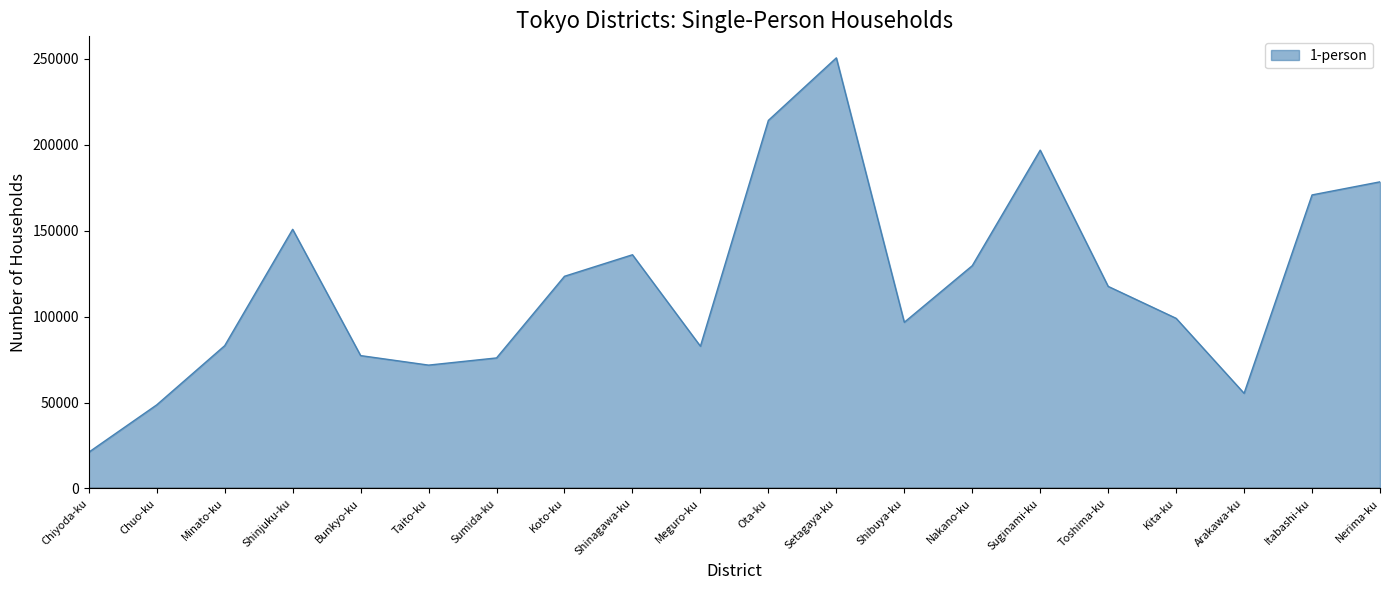

What position from the left is Taito-ku?

6